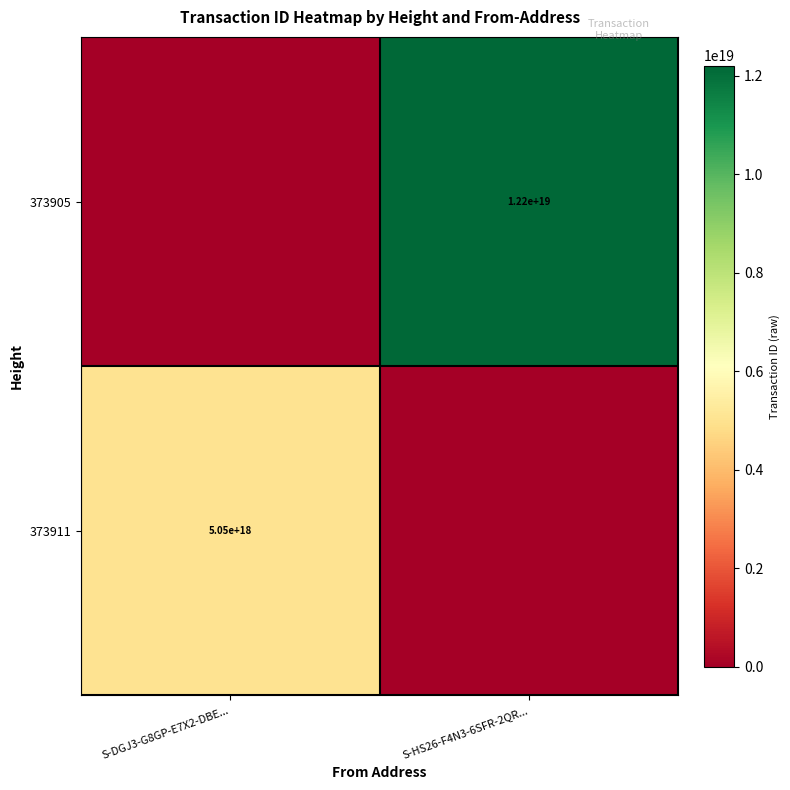

Is it true that 373905 equals 5206257834647804928 at S-HS26-F4N3-6SFR-2QR...?

False